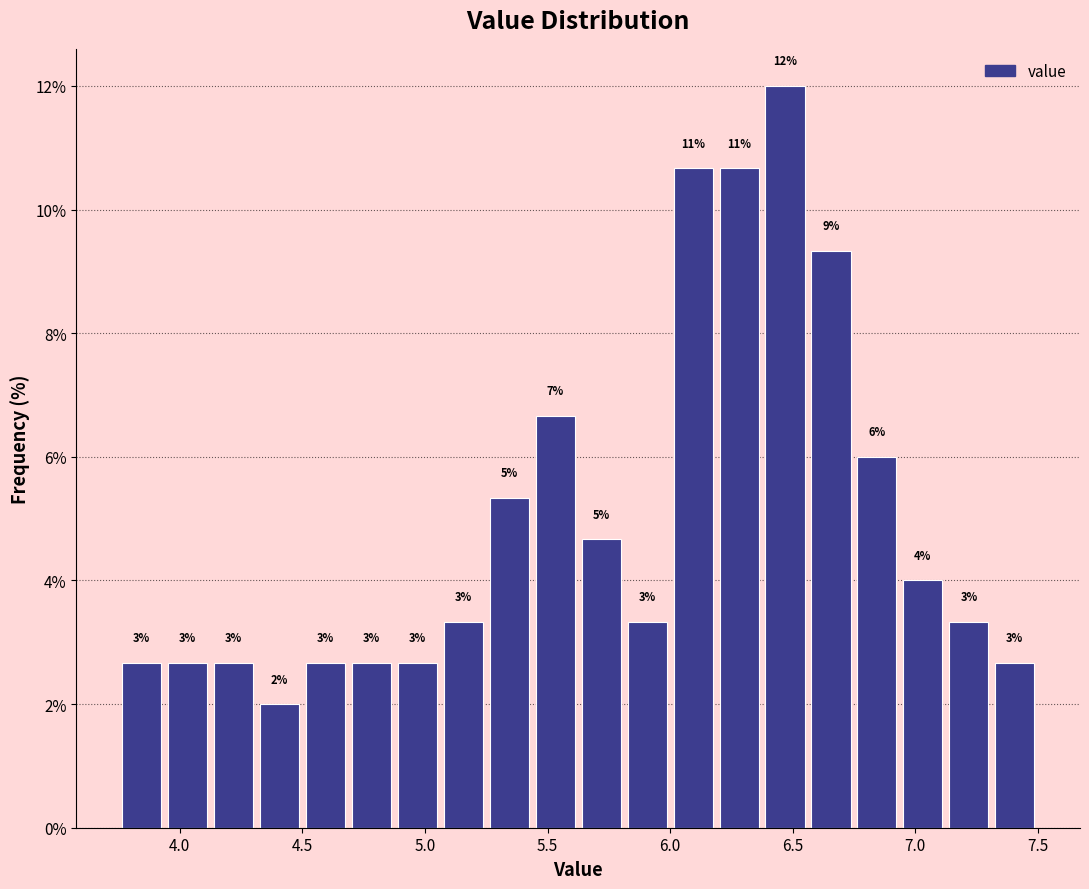

Around what value on the x-axis is the tallest bar? Give the approximate position of its centre, as read against the axis.

6.45